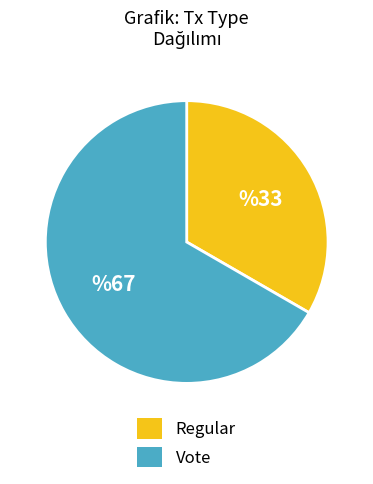

Between Regular and Vote, which is larger?

Vote